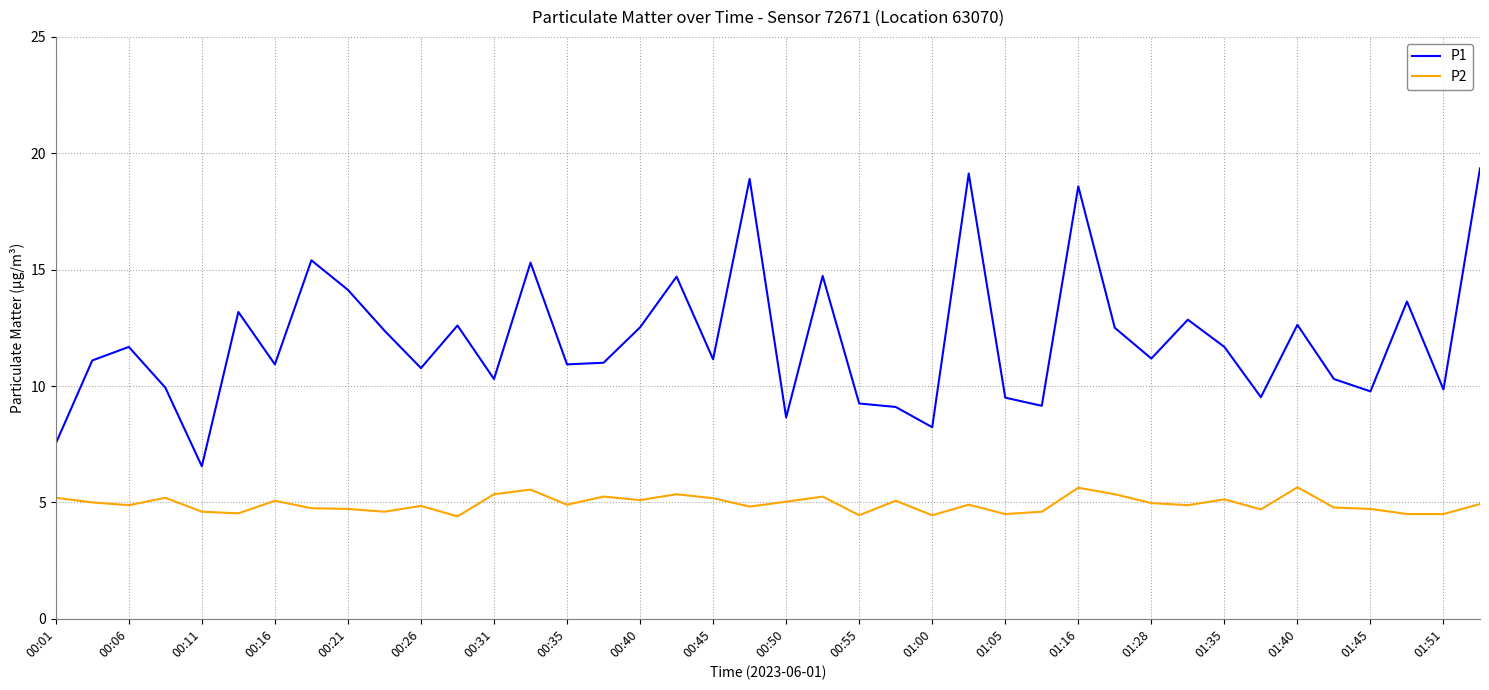

What is the greatest value displayed?

19.4